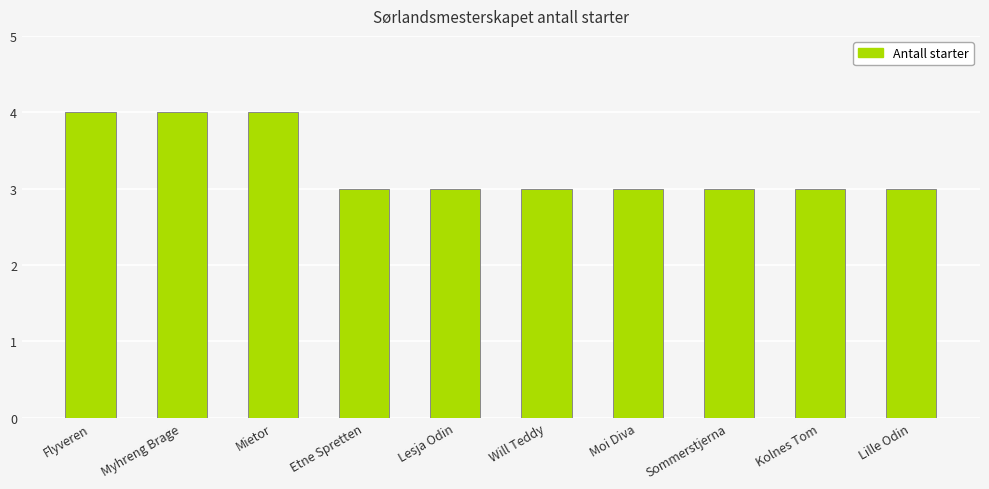

What is the smallest value displayed?

3